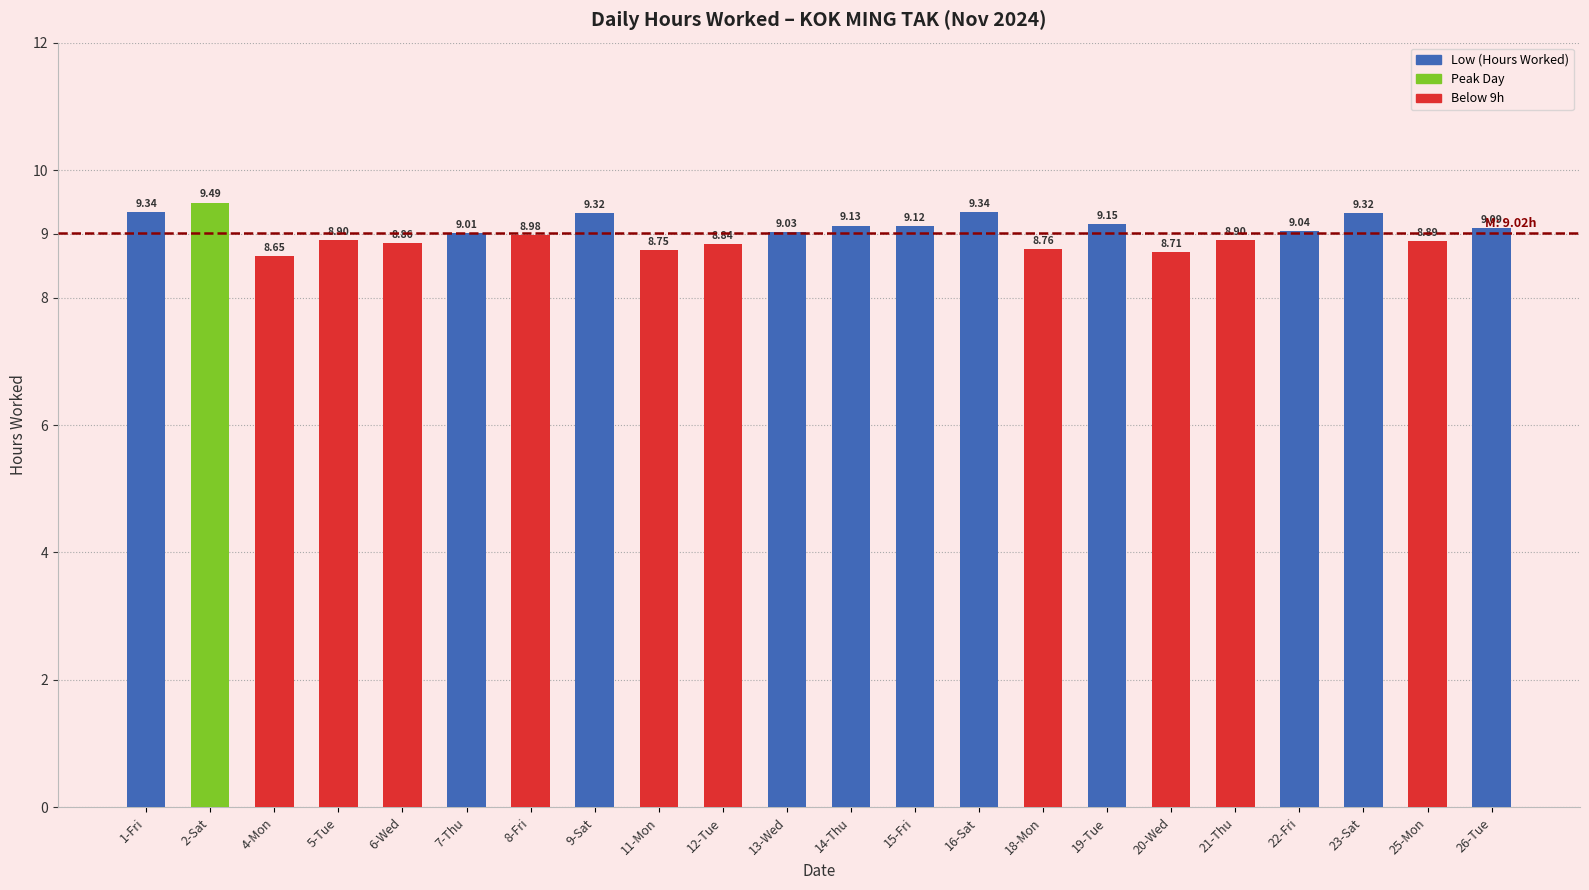

What is the sum of the values at 19-Tue and 13-Wed?

18.2